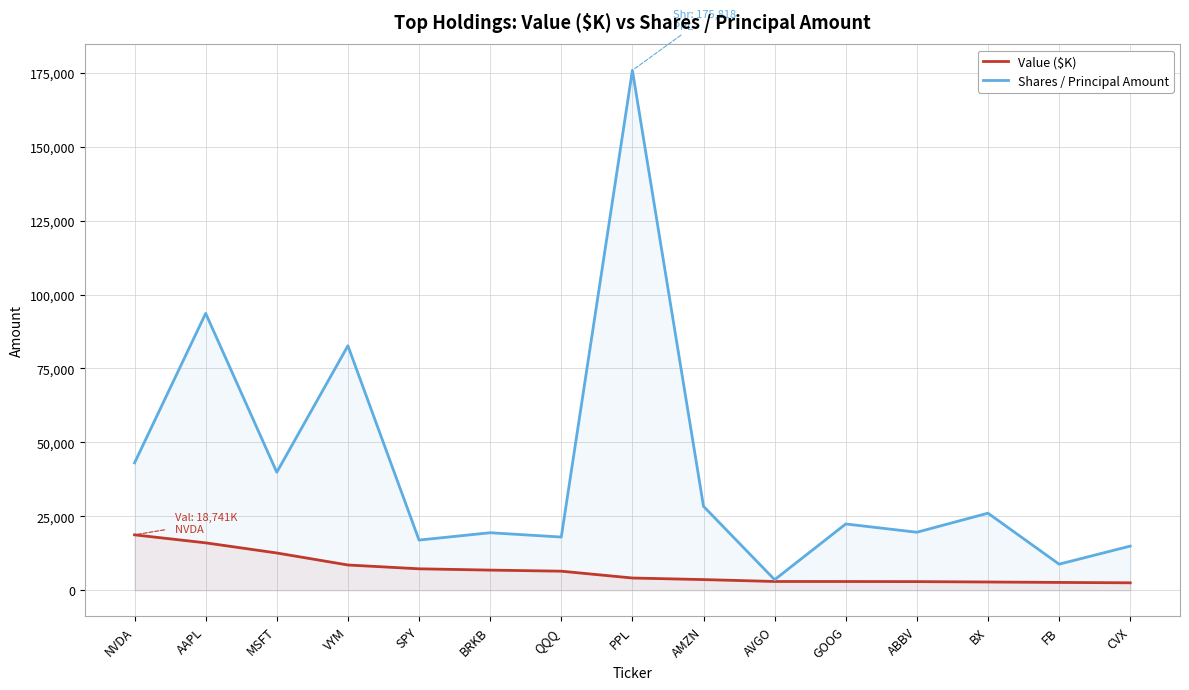

Which series changed the most between GOOG and FB?

Shares / Principal Amount